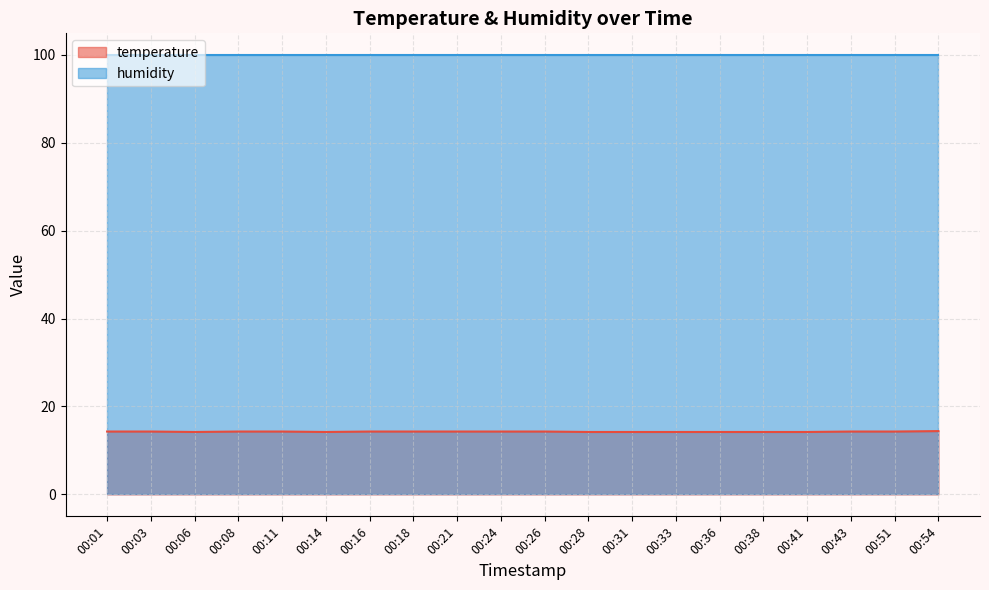

Is it true that humidity equals 99.9 at 00:31?

True